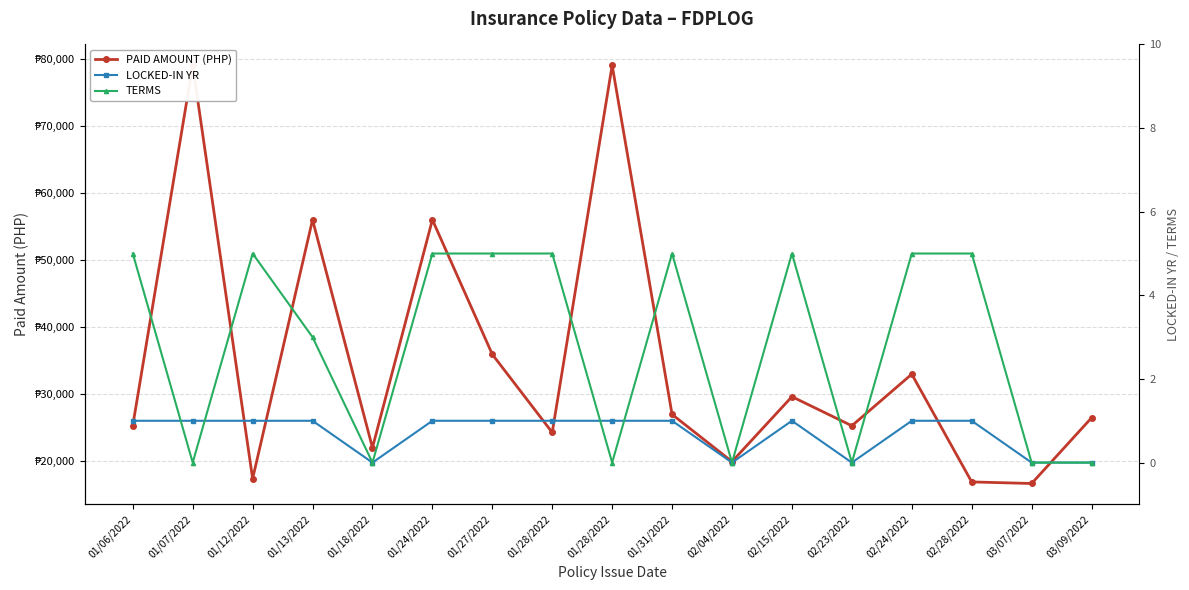

What is the label of the 14th point from the left?

02/24/2022